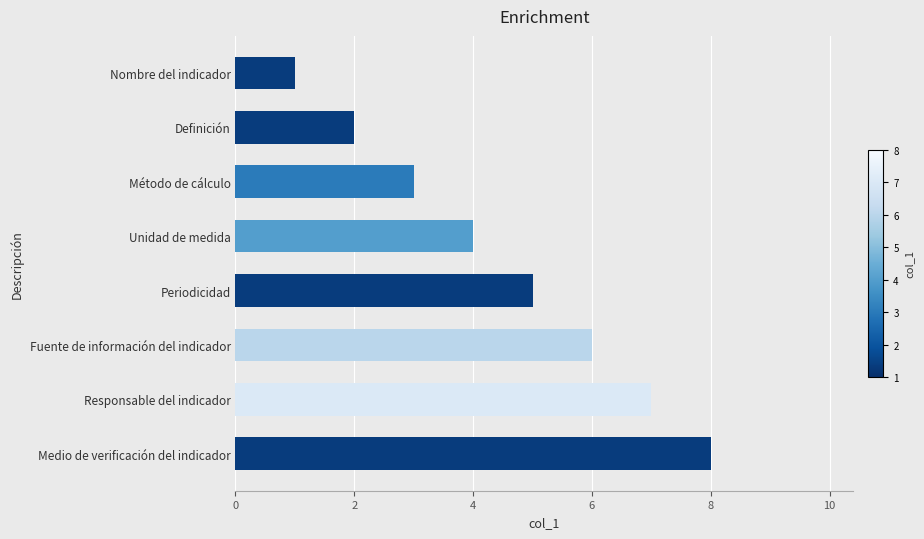

Read the value at Responsable del indicador.

7